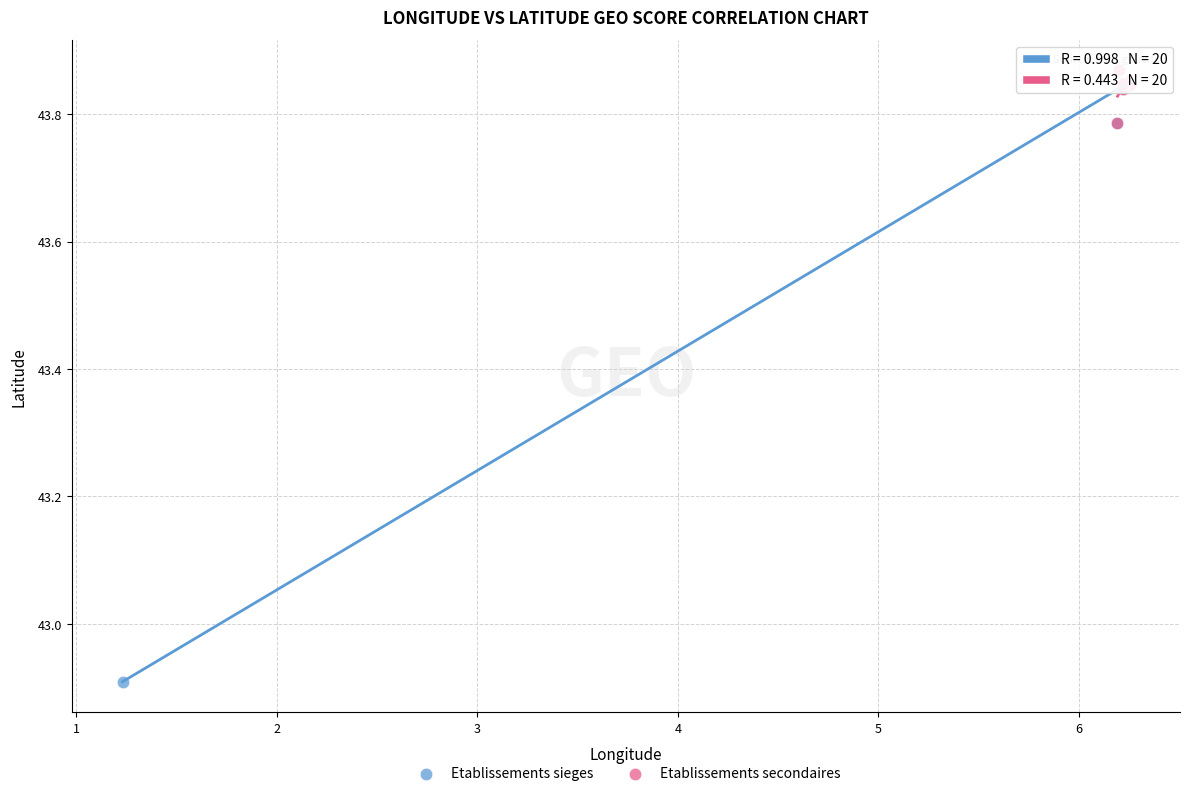

Which series has the widest spread of Y values?

Etablissements sieges